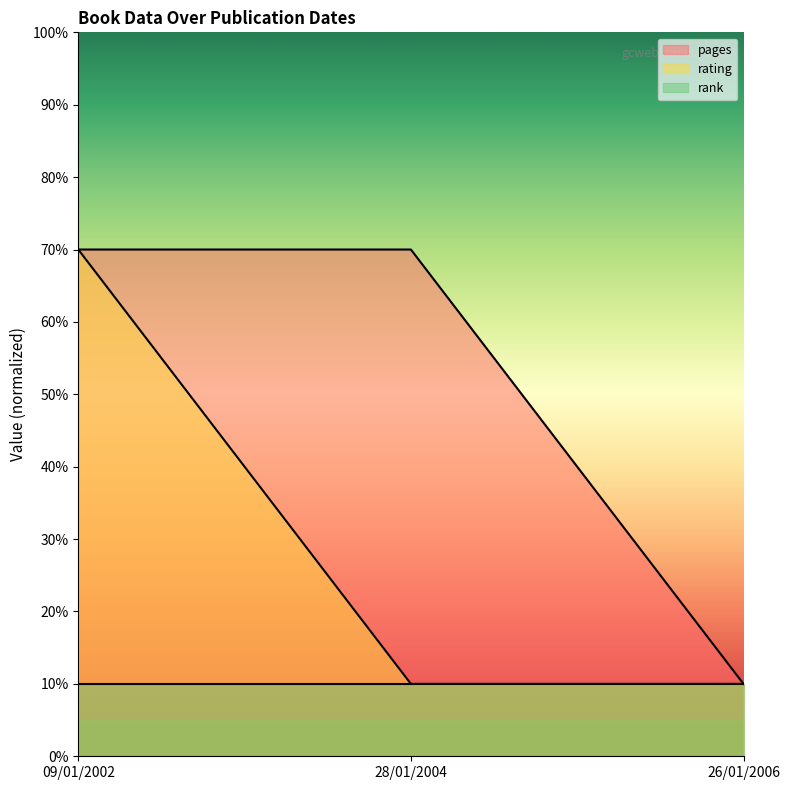

What is the value of the pages point at the 1st from the left?

70.0